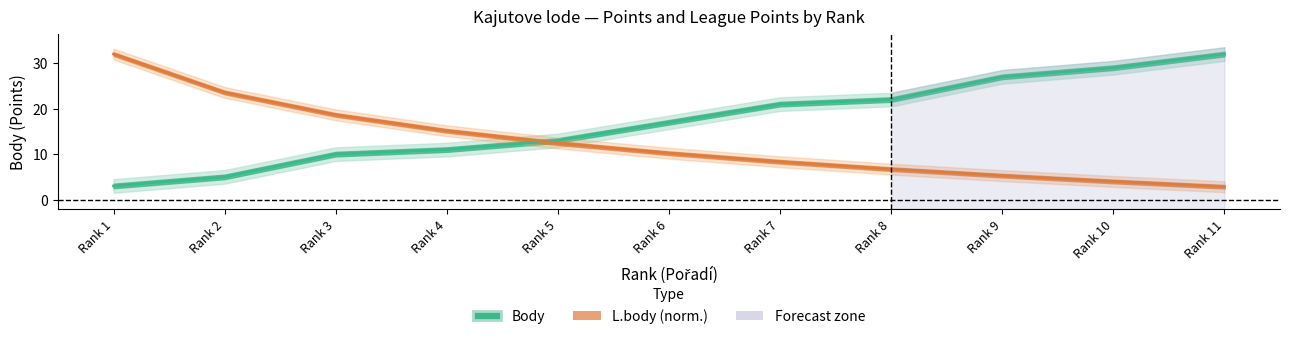

Where is L.body nearest to the value 17?

Rank 3